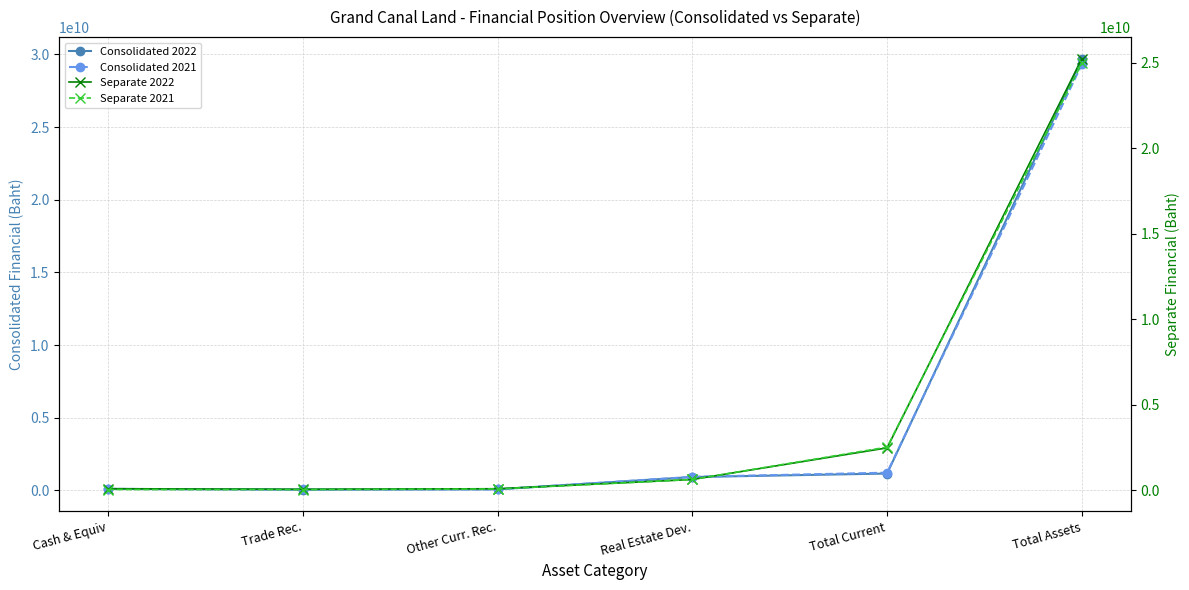

At how many categories does at least one series exceed 6405349668?

1